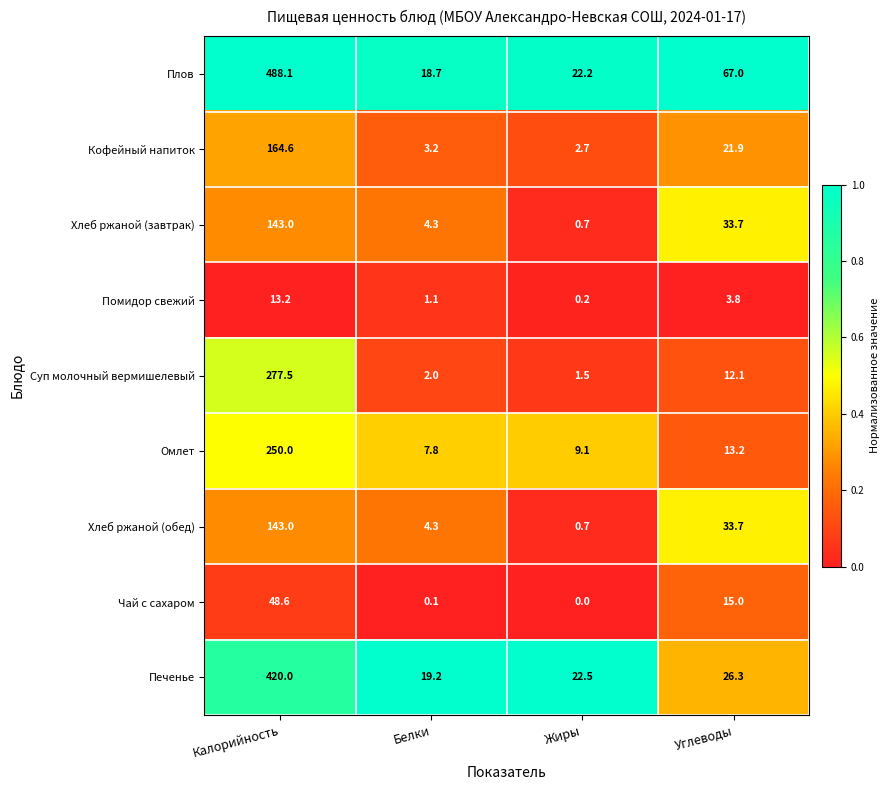

What is the difference between the second highest and minimum values in the Омлет series?

5.4